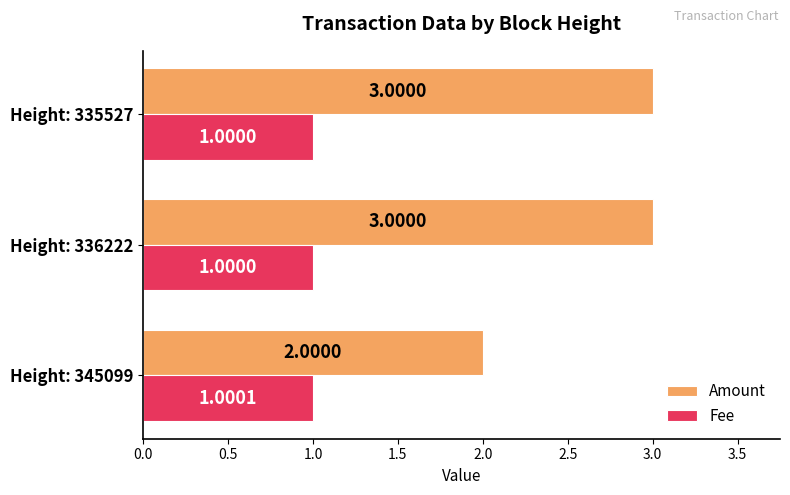

What is the difference between the highest and lowest values at Height: 336222?

2.0